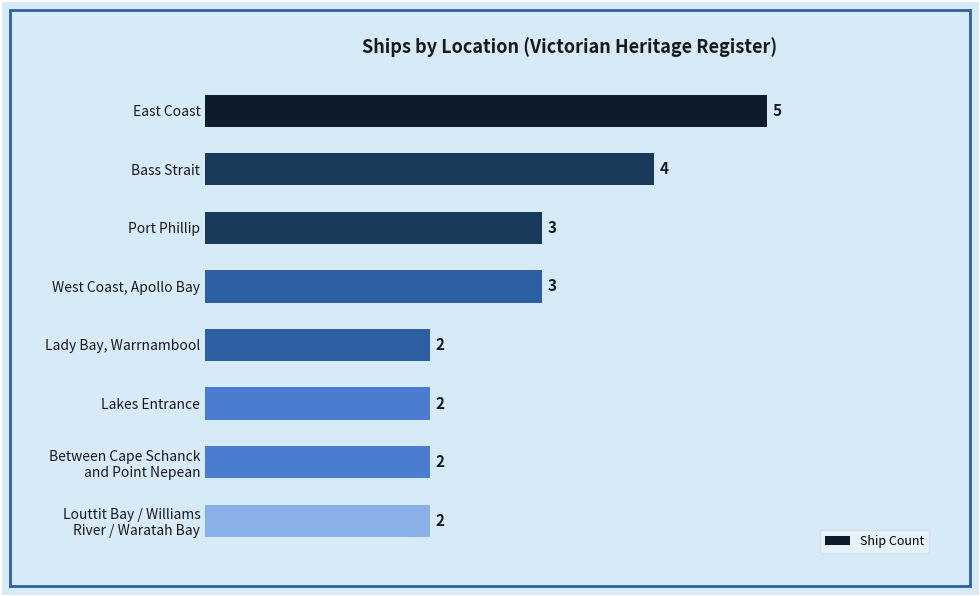

True or false: the data shows 3 at Port Phillip.

True